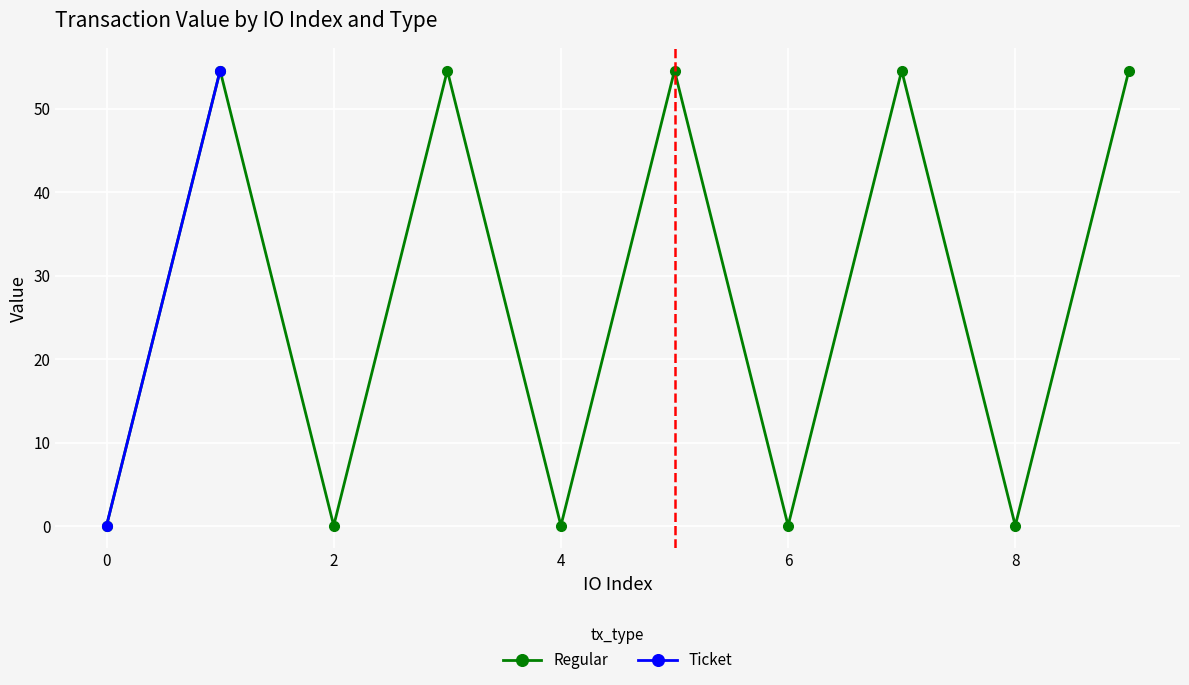

Where is the first local minimum for Regular?

2